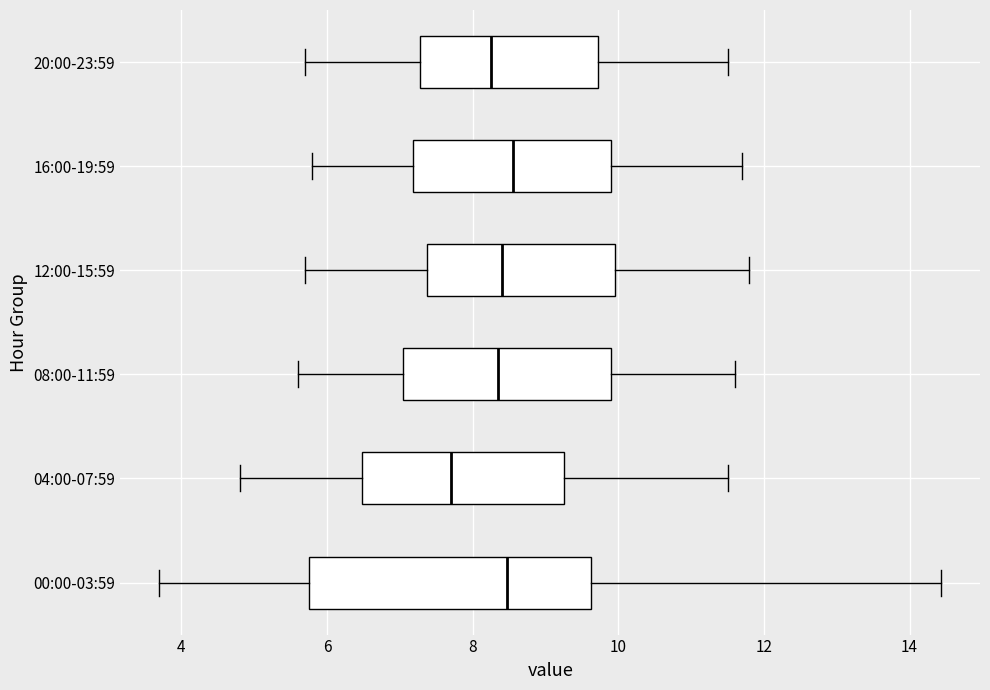

Where is the right edge of the box for 12:00-15:59 on the x-axis? The values are not printed on the chart, so give them approximately, as read against the axis.

10.0